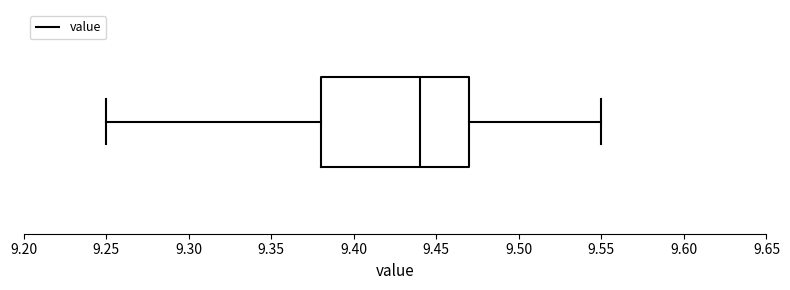

Transcribe this box plot: give where the median line is, the range the box spans, and where the two whiskers end, as read against the x-axis. The values are not printed on the chart, so give them approximately, as read against the axis.

median 9.44, box 9.38 to 9.47, whiskers 9.25 to 9.55